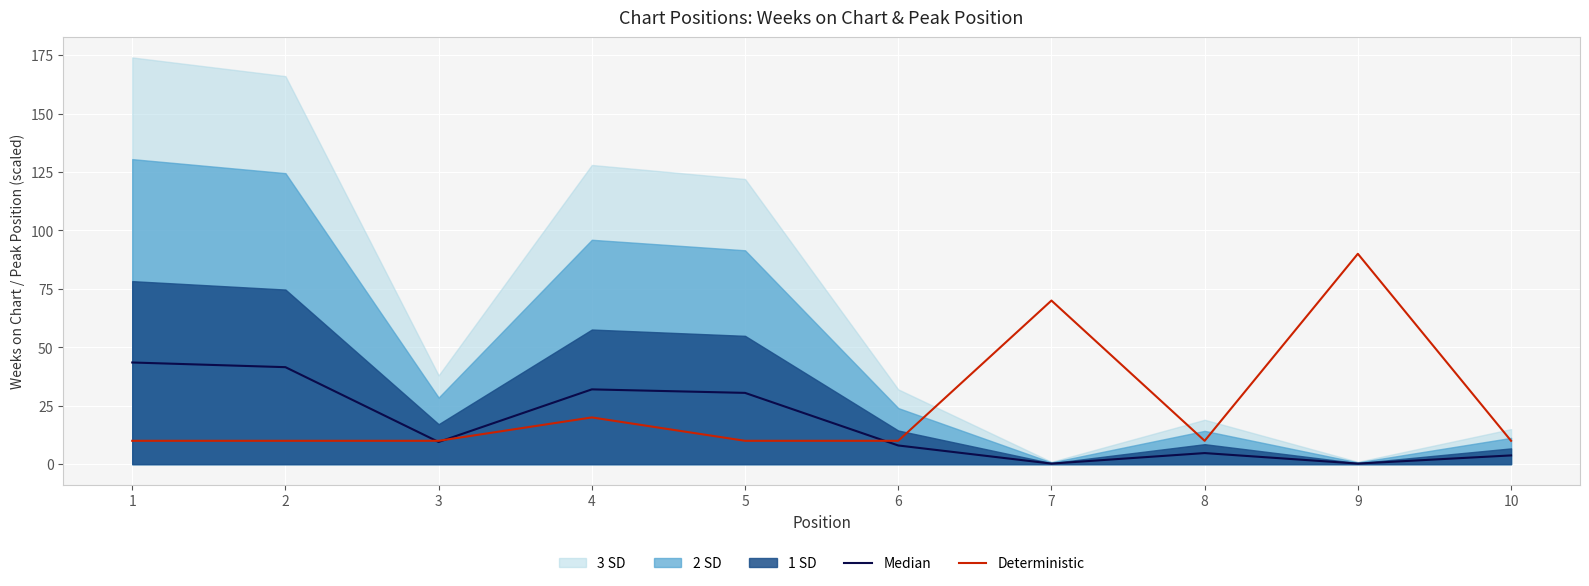

Rank the series at 6 from highest to lowest value.

Deterministic, Median